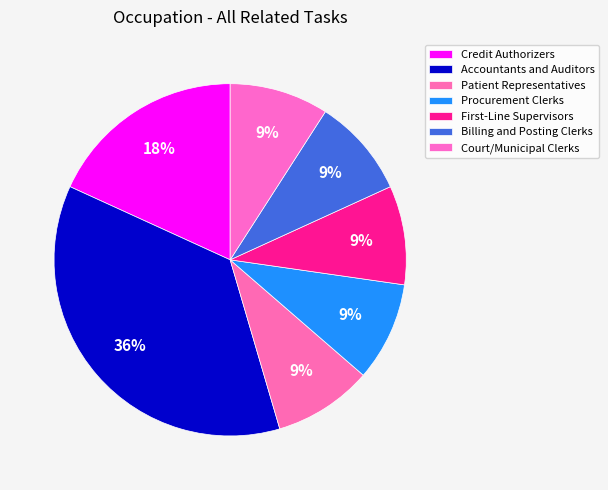

To the nearest percent, what is the combined percentage of Patient Representatives and Procurement Clerks?

18%